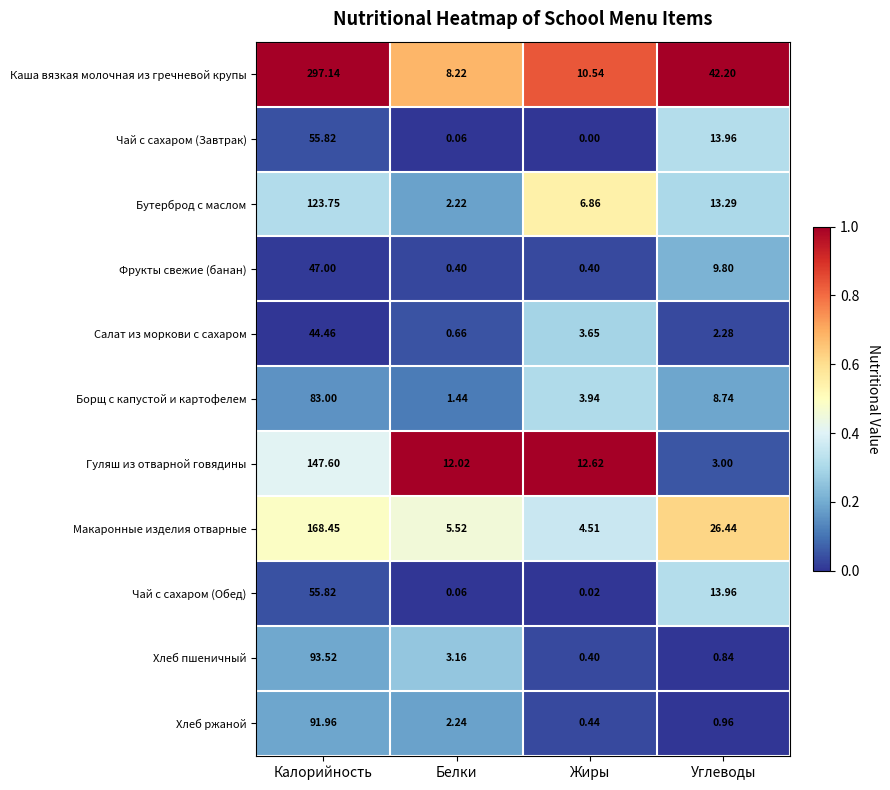

Which series changed the most between Калорийность and Белки?

Каша вязкая молочная из гречневой крупы